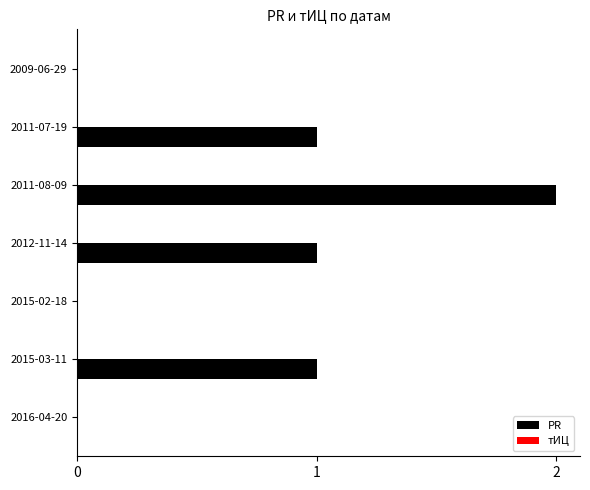

The chart shows a value of 0 at 2015-02-18. True or false?

True